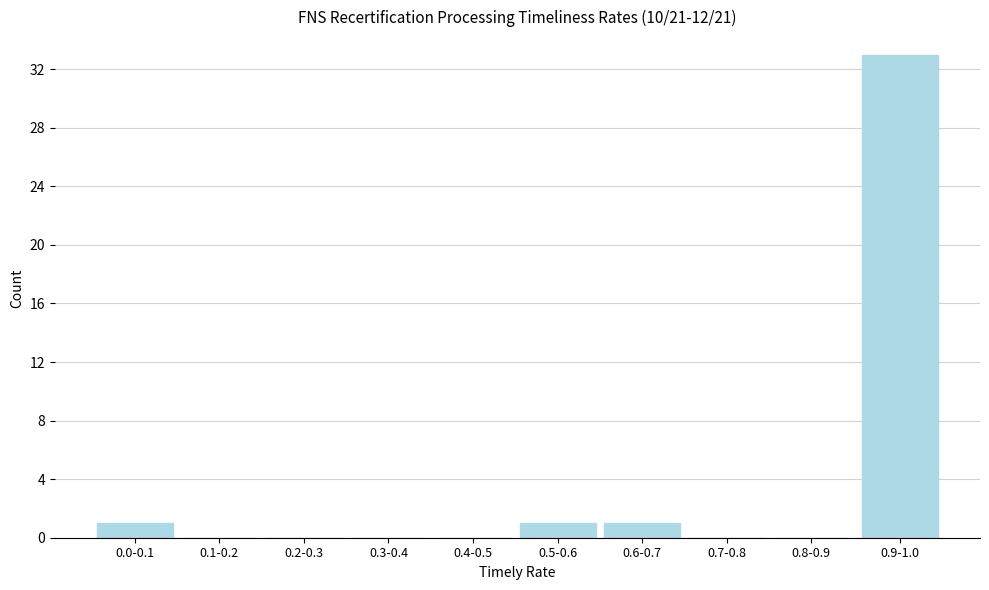

Reading right to left, extract all data points from this chart.

0.9-1.0=33	0.8-0.9=0	0.7-0.8=0	0.6-0.7=1	0.5-0.6=1	0.4-0.5=0	0.3-0.4=0	0.2-0.3=0	0.1-0.2=0	0.0-0.1=1